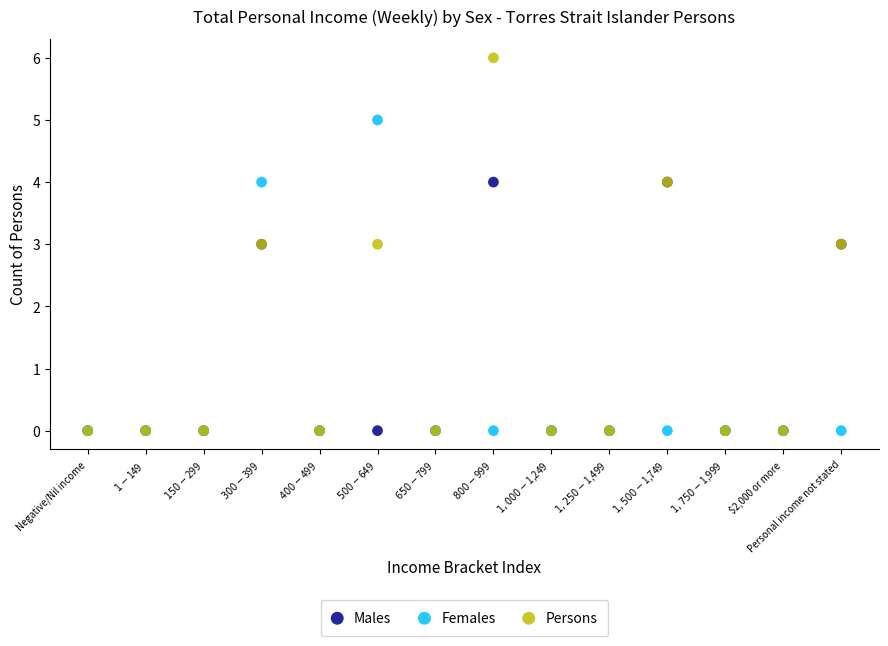

Which series has the largest Y range (max minus min)?

Persons